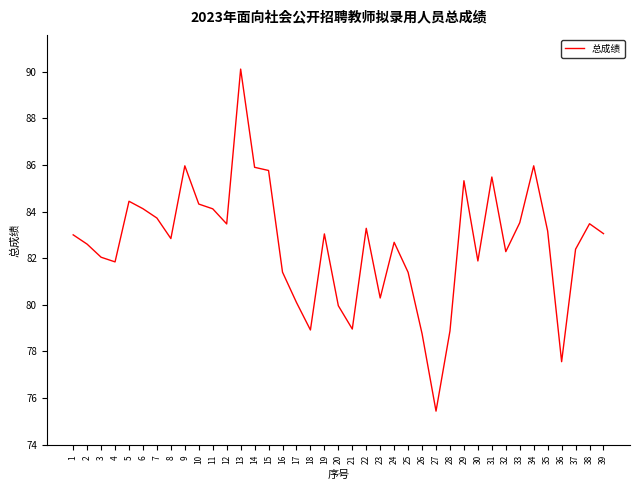

Is it true that the value at 2 is 29.6?

False